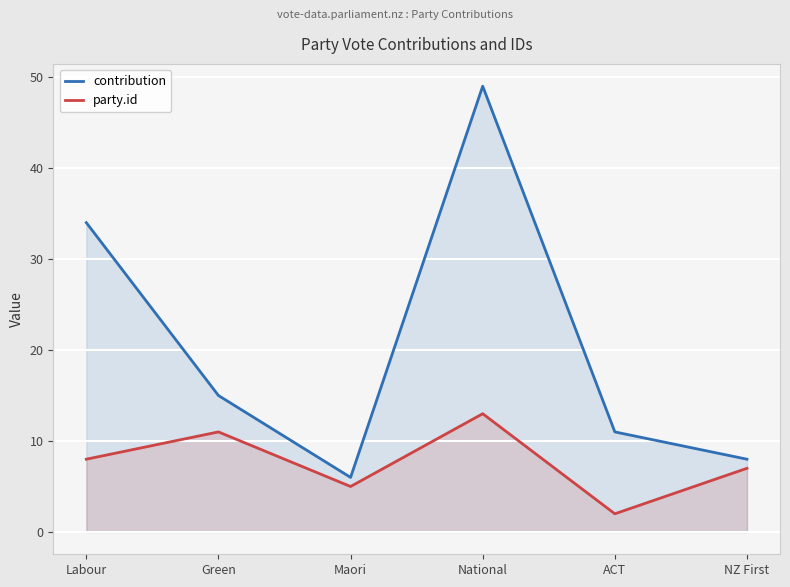

What is the average value of the contribution series?

20